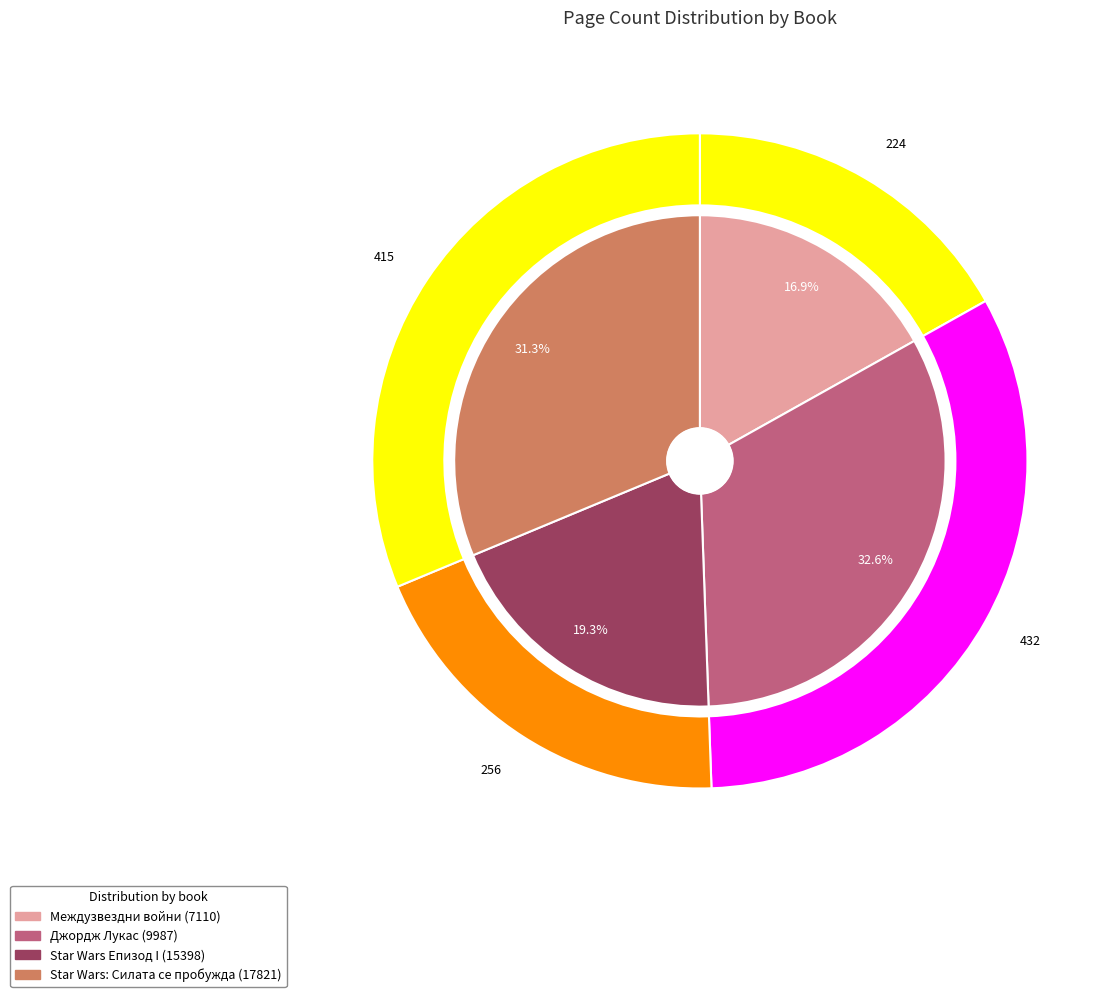

Is it true that Star Wars: Силата се пробужда (17821) is 18% of the pie?

False